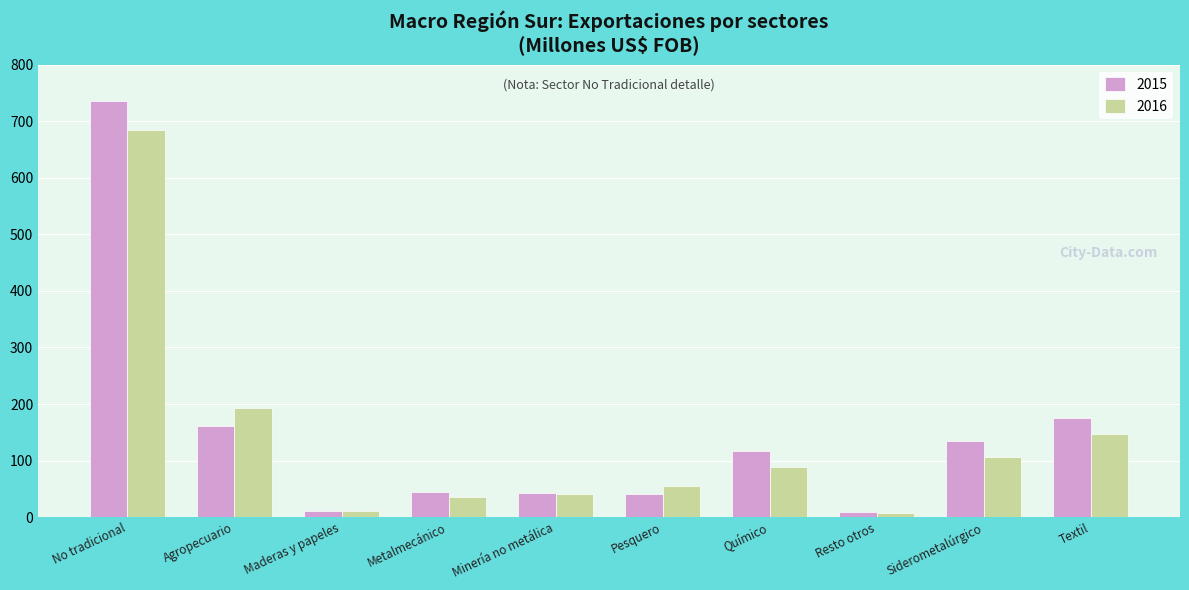

The value of 2016 at Resto otros is 7.7. True or false?

True